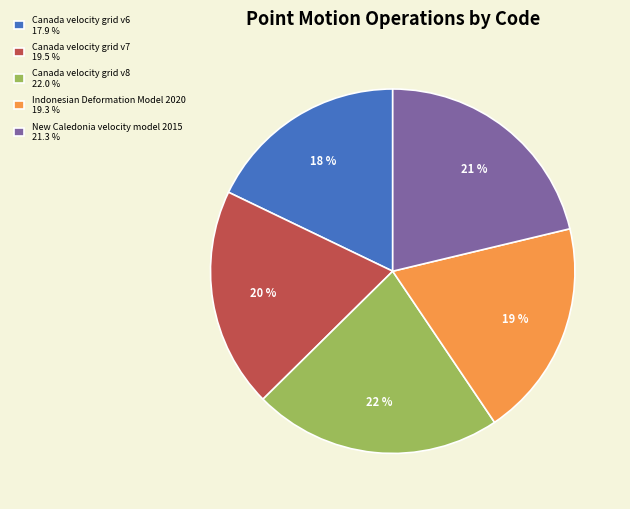

Between Indonesian Deformation Model 2020 and Canada velocity grid v6, which is larger?

Indonesian Deformation Model 2020